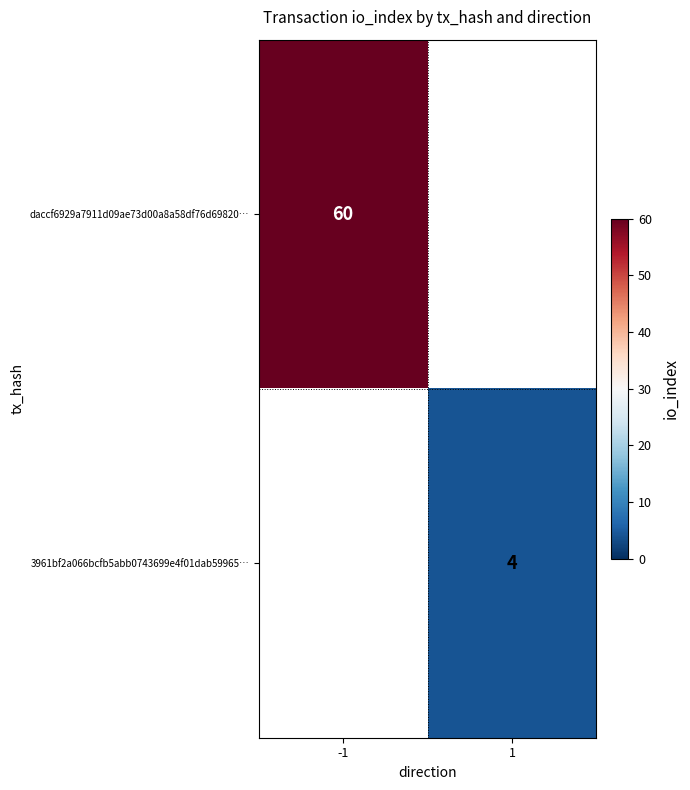

Is the value of 3961bf2a066bcfb5abb0743699e4f01dab59965… at 1 greater than the value of daccf6929a7911d09ae73d00a8a58df76d69820… at -1?

No